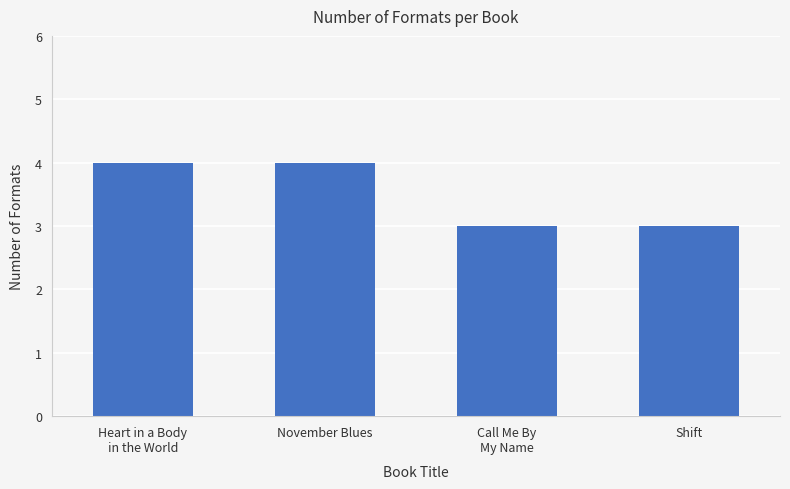

The chart shows a value of 7 at November Blues. True or false?

False